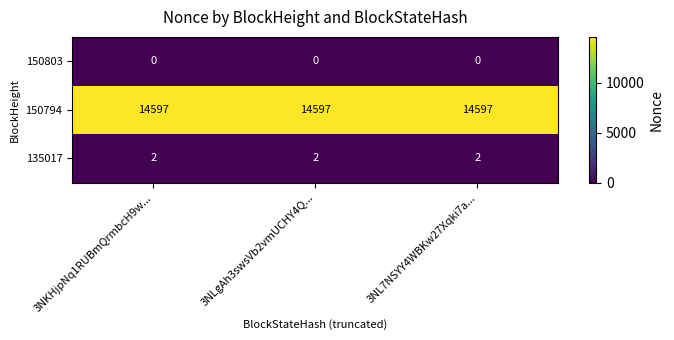

What is the difference between the highest and lowest values at 3NLgAh3swsVb2vmUCHY4Q...?

14597